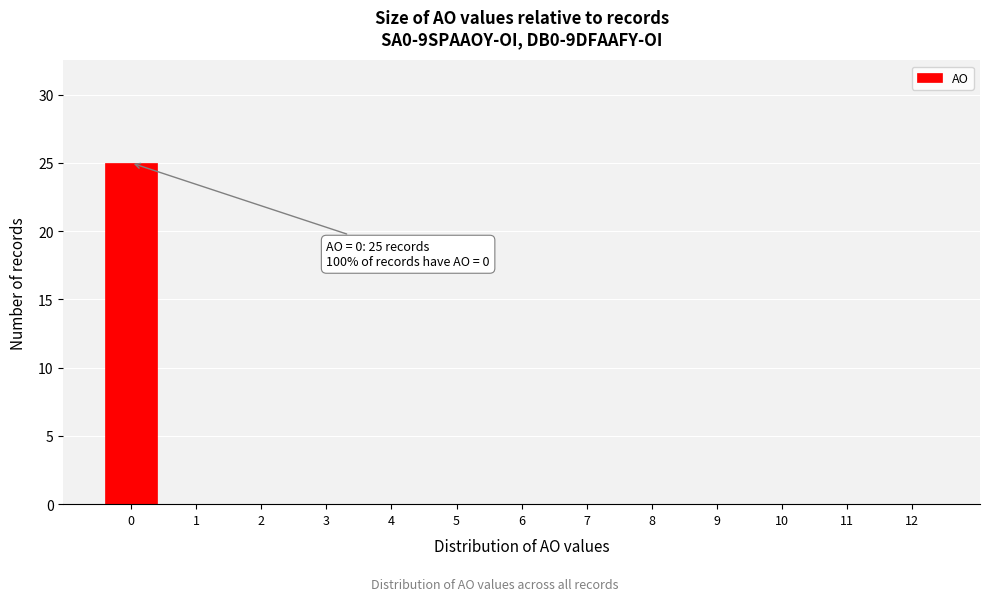

Reading left to right, transcribe all the data shown in this chart.

0=25	1=0	2=0	3=0	4=0	5=0	6=0	7=0	8=0	9=0	10=0	11=0	12=0